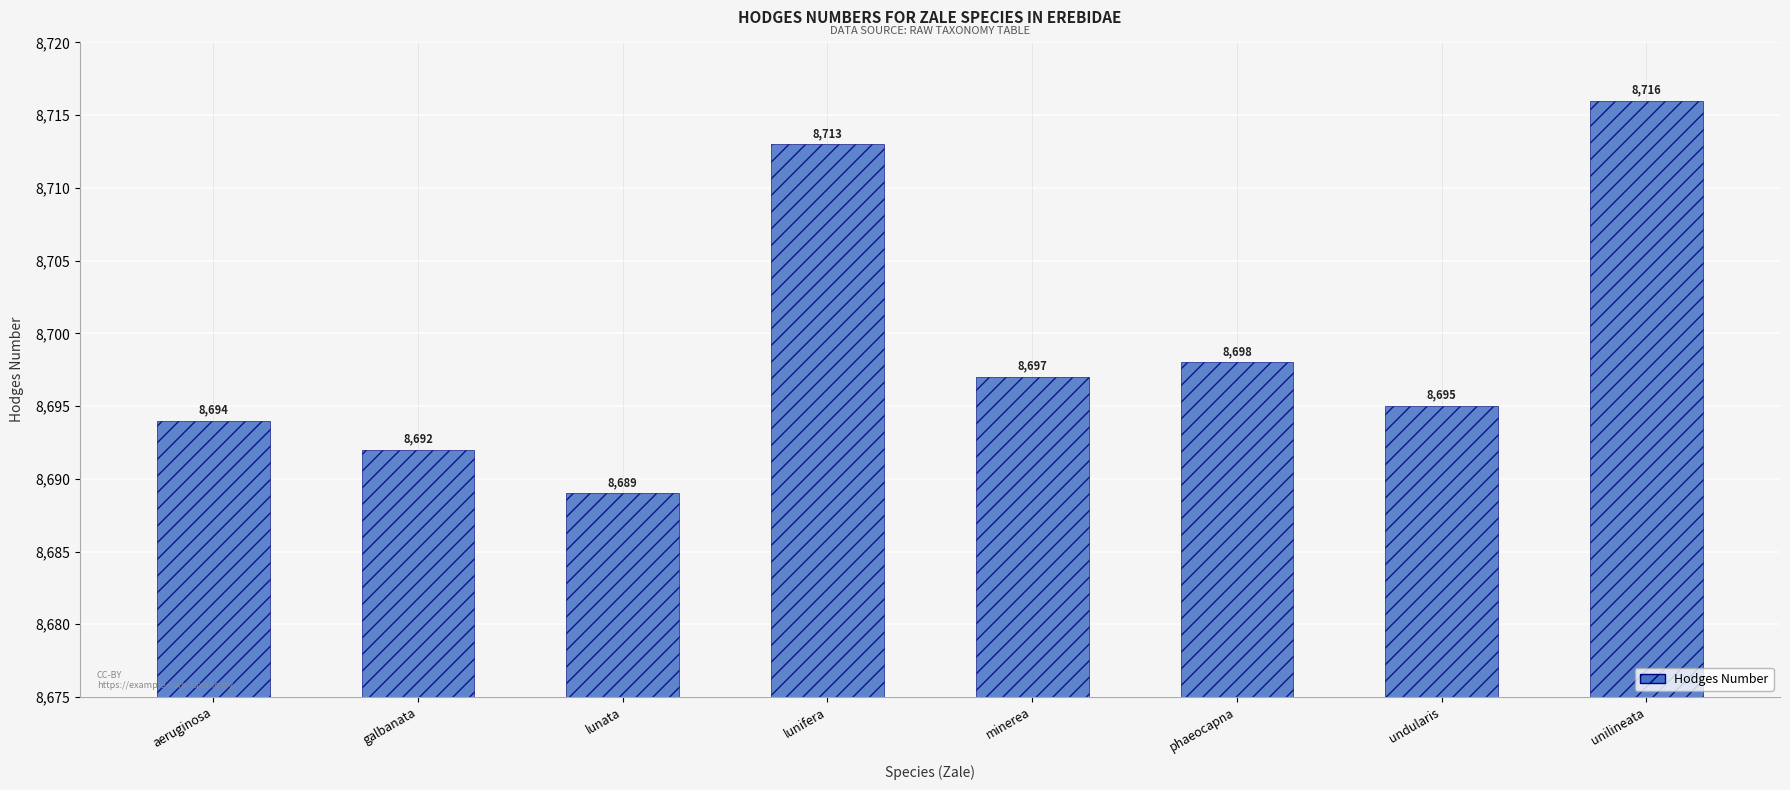

Does the chart contain stacked bars?

No